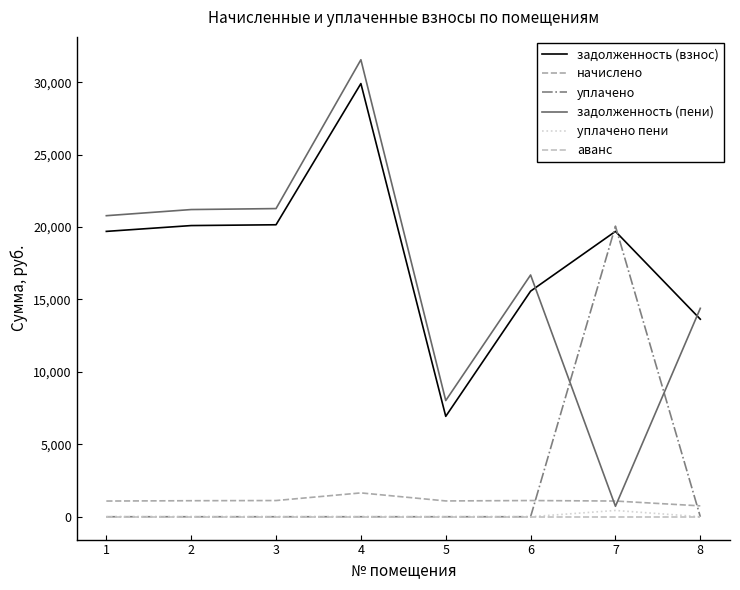

True or false: аванс and задолженность (пени) cross at least once.

False